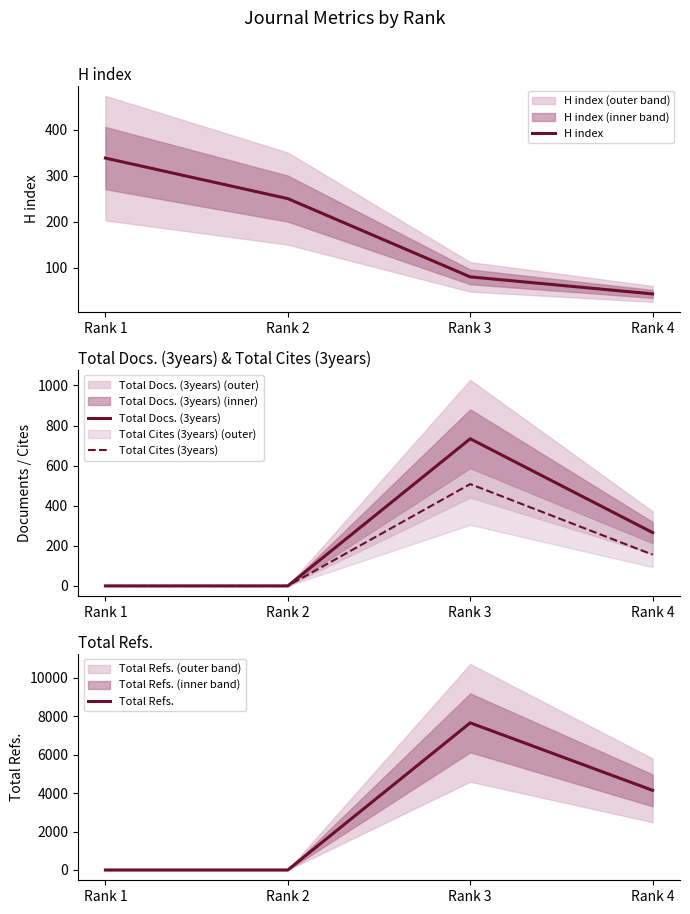

Reading left to right, transcribe all the data shown in this chart.

H index: 338	250	80	43
Total Docs. (3years): 0	0	734	266
Total Cites (3years): 0	0	508	156
Total Refs.: 0	0	7661	4146